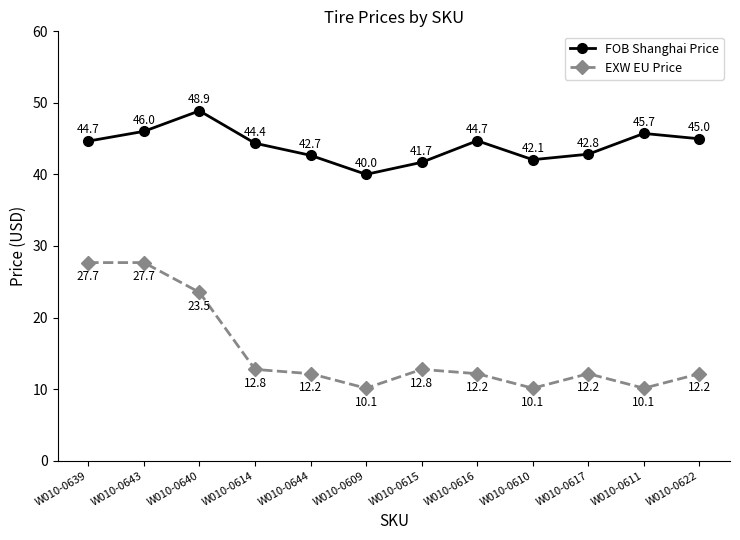

What is the difference between the EXW EU Price values at W010-0611 and W010-0643?

17.6